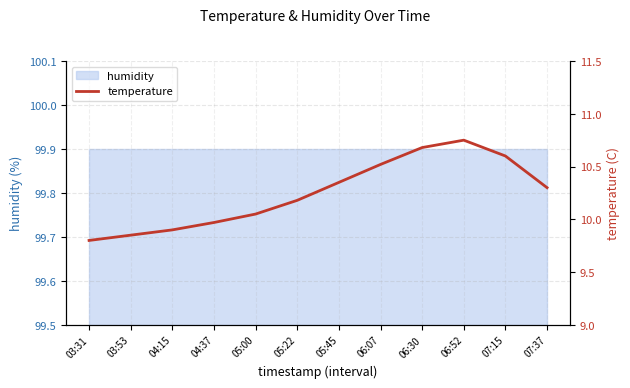

What is the label of the 11th point from the left?

07:15